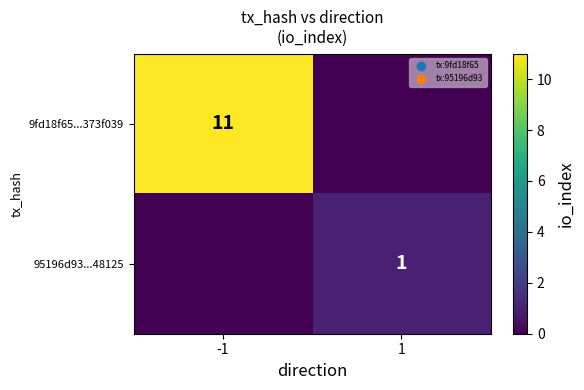

The value of 95196d93...48125 at 1 is 1. True or false?

True